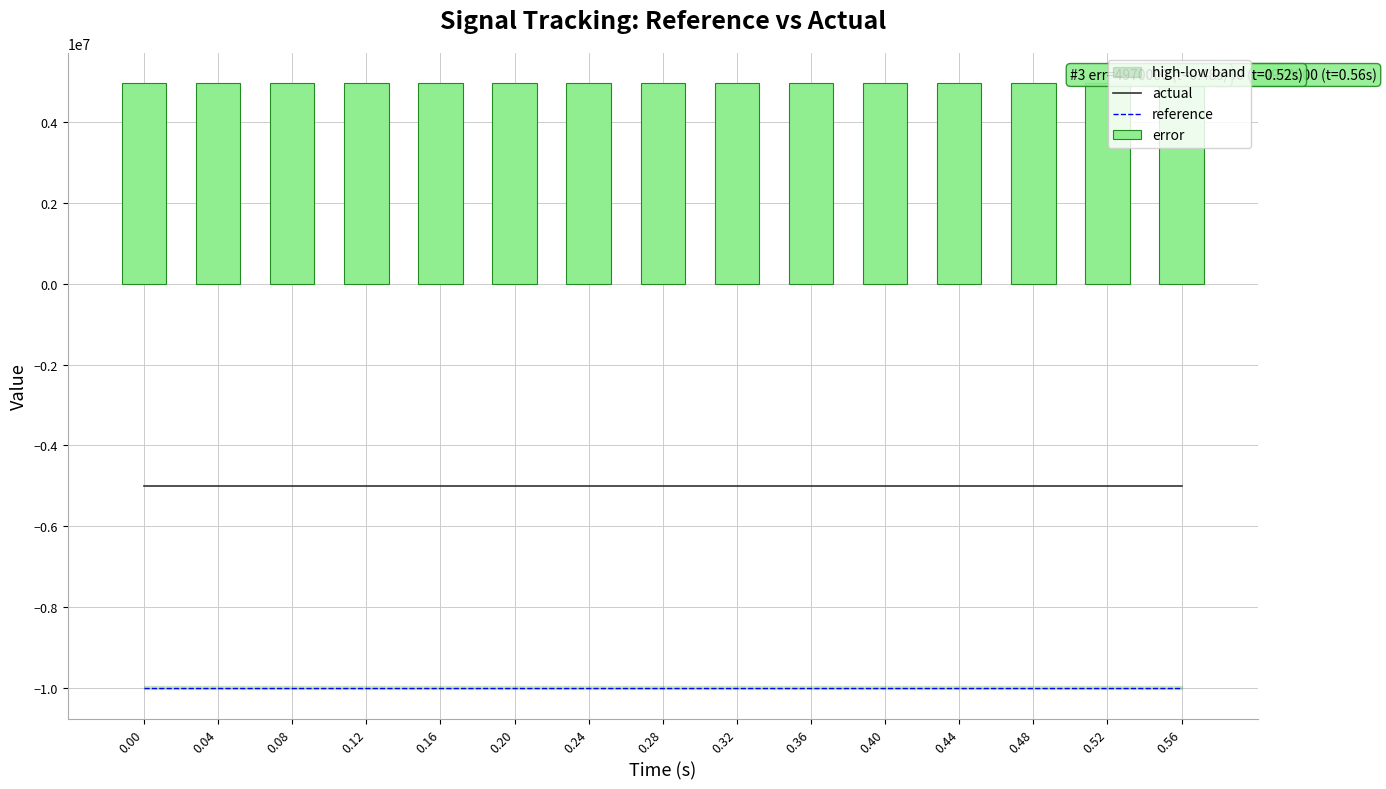

What is the sum of all reference values?

-150000000.0